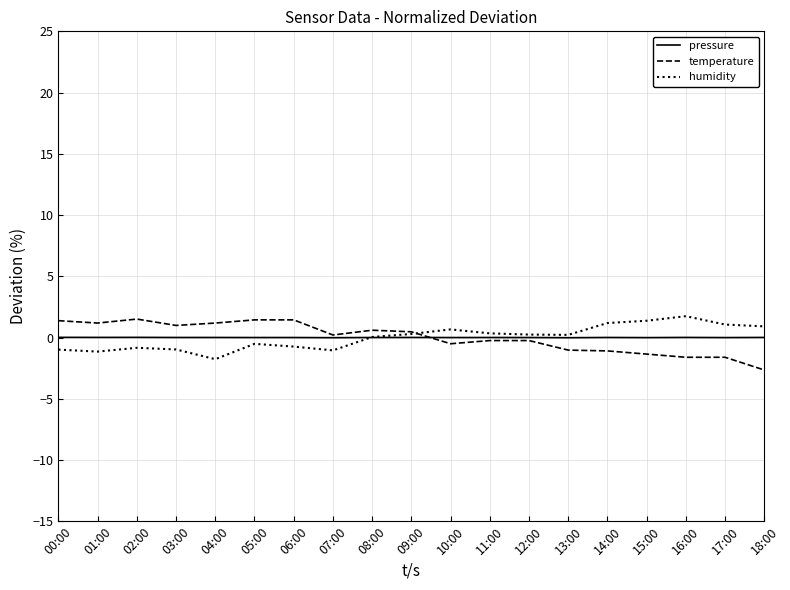

True or false: temperature has a value of 0.2 at 07:00.

True